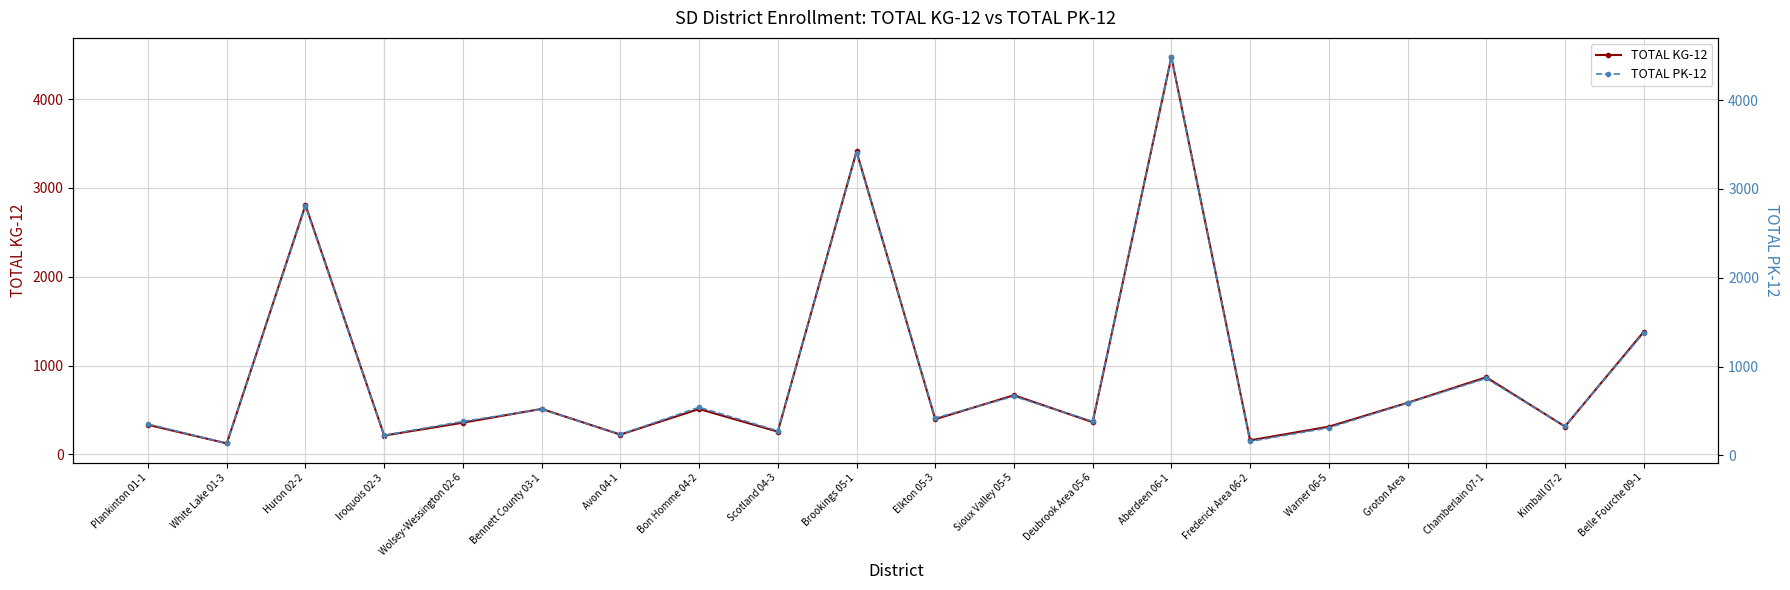

How many series are shown in this chart?

2